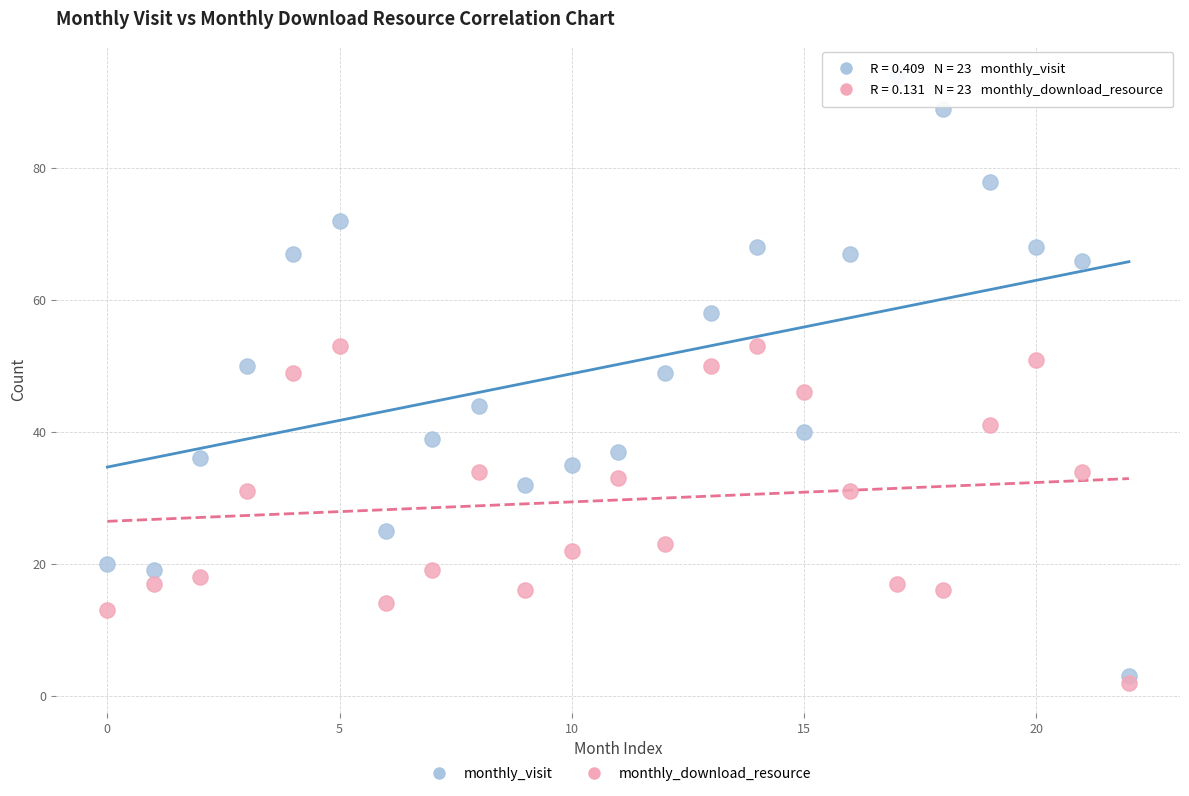

What are all the series names shown in the legend?

monthly_visit, monthly_download_resource